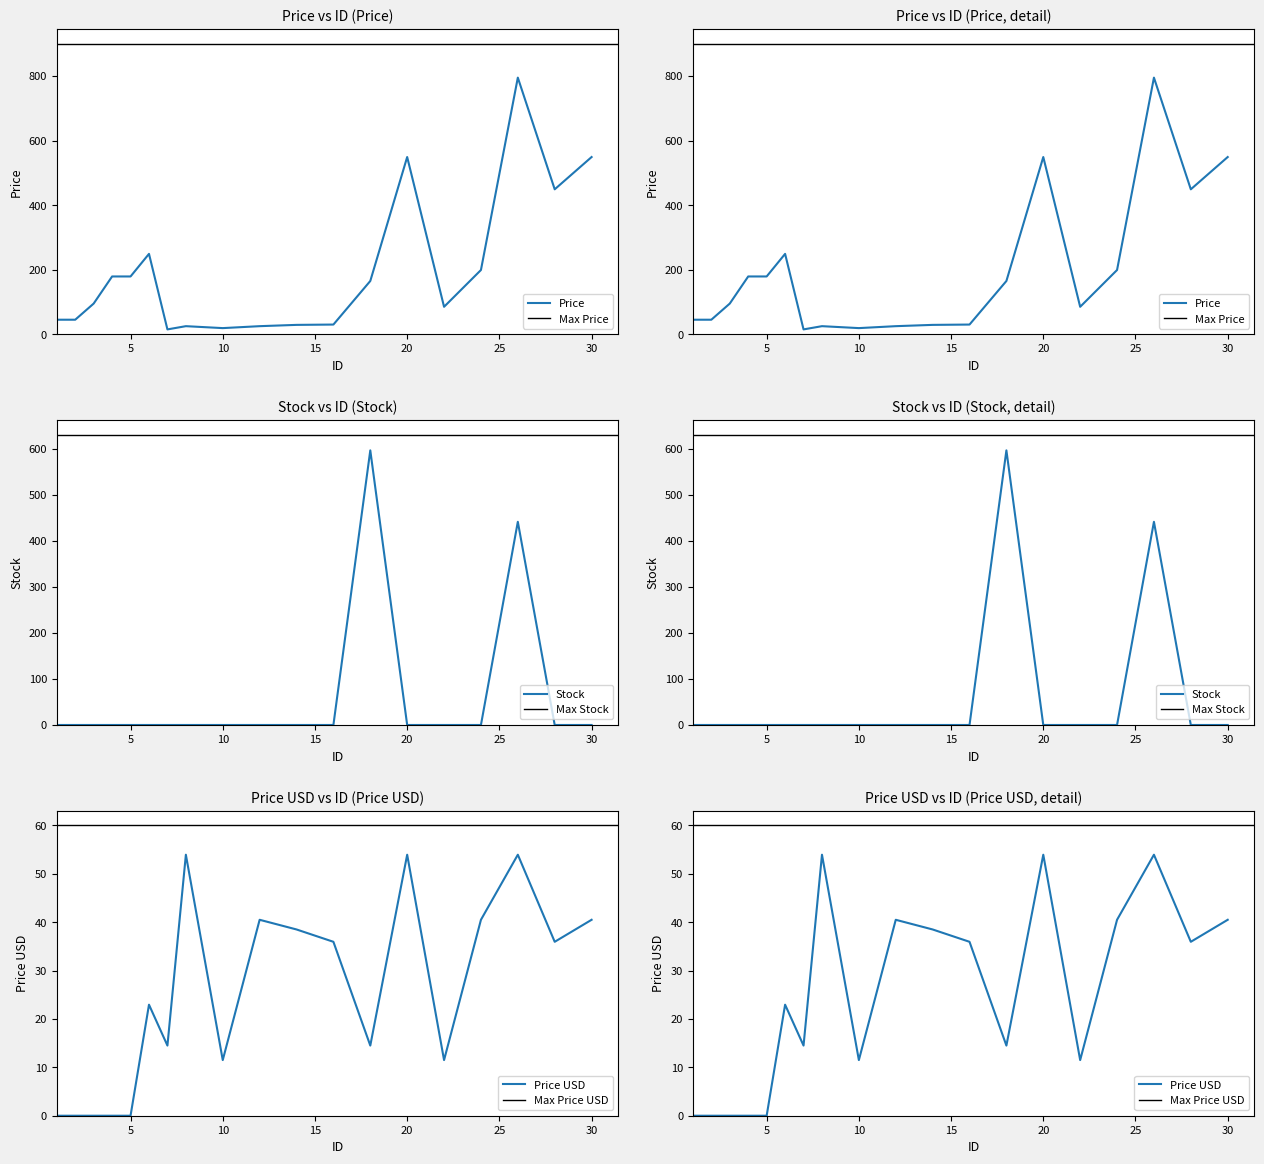

At how many categories does at least one series exceed 592?

2